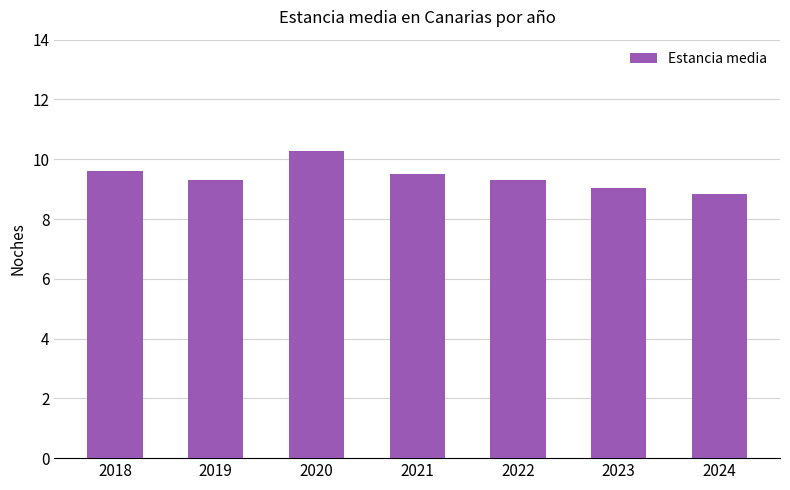

How many data points does each series have?

7